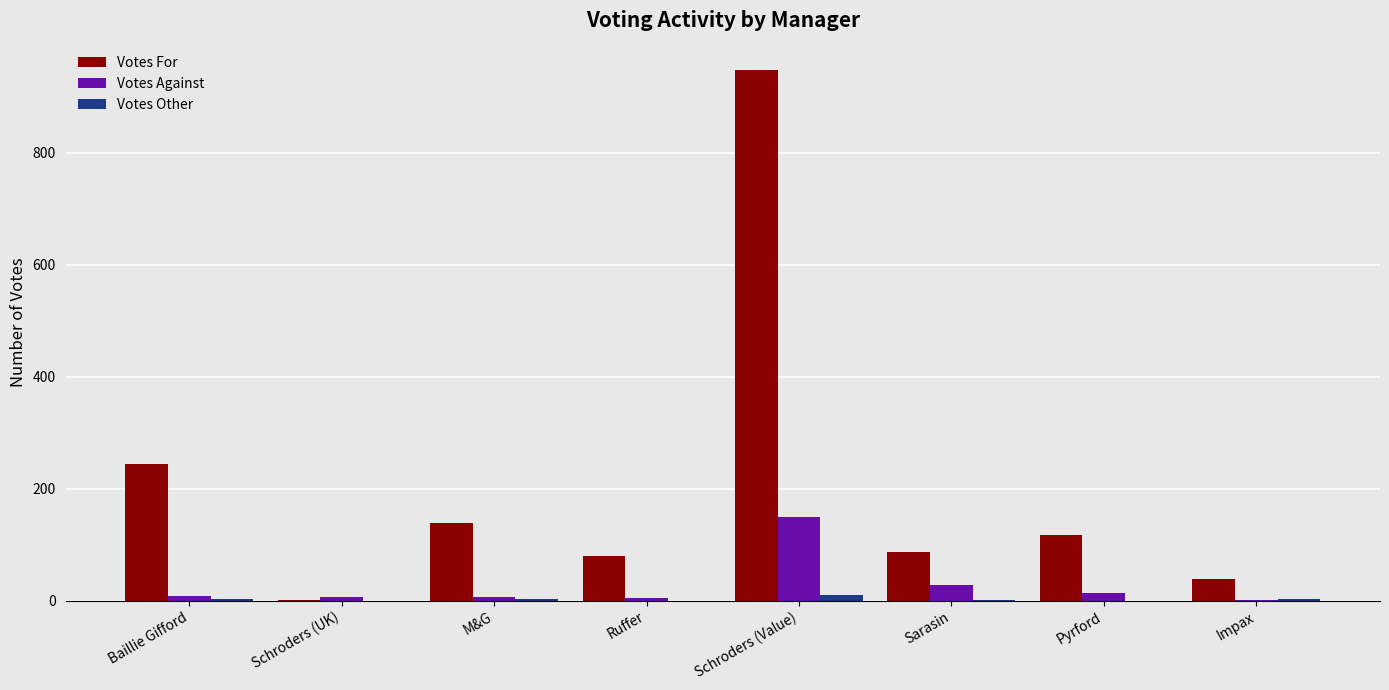

At which category is the sum across all series the highest?

Schroders (Value)